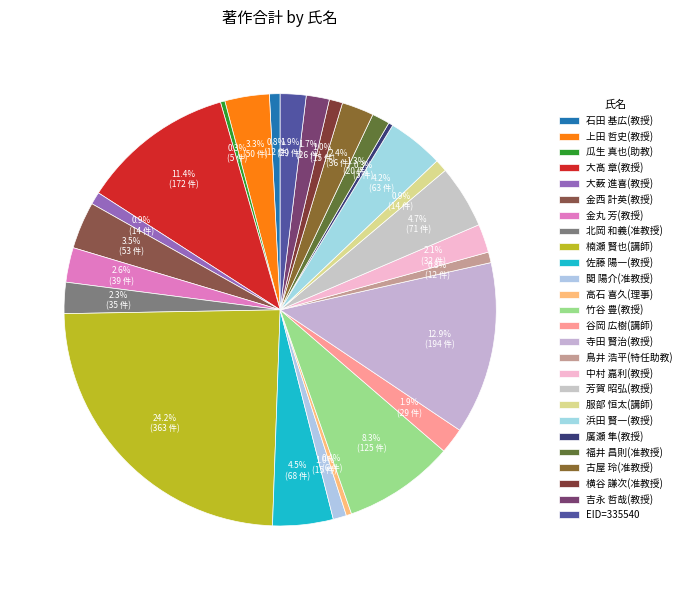

How many slices are in this pie chart?

26